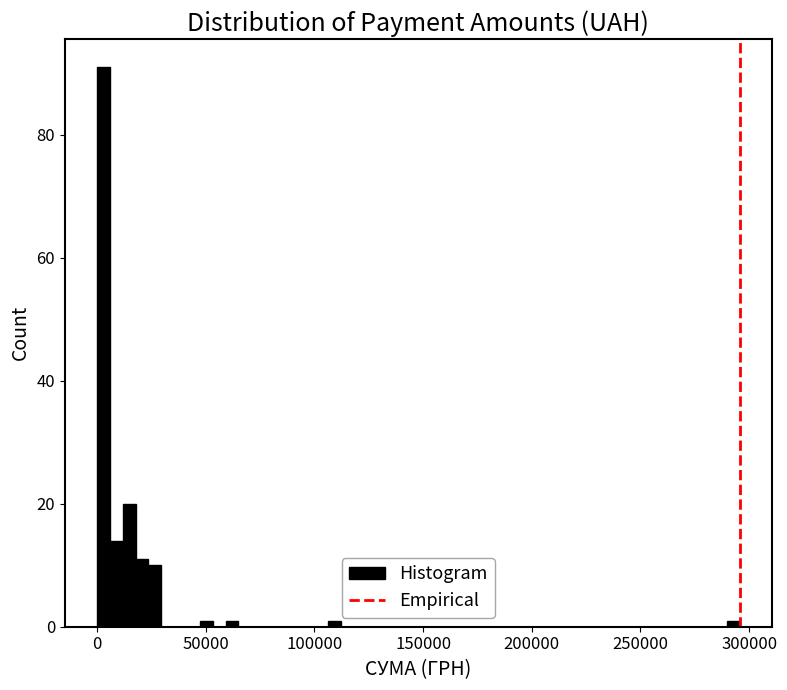

Around what value on the x-axis is the tallest bar? Give the approximate position of its centre, as read against the axis.

5000